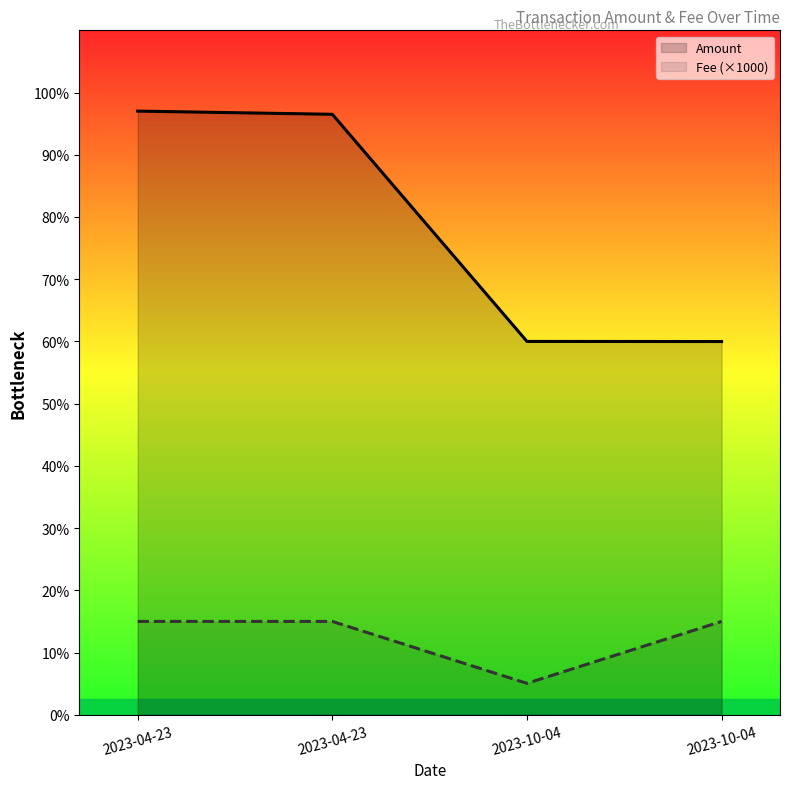

List the series in order of their overall mean, highest first.

Amount, Fee (×1000)